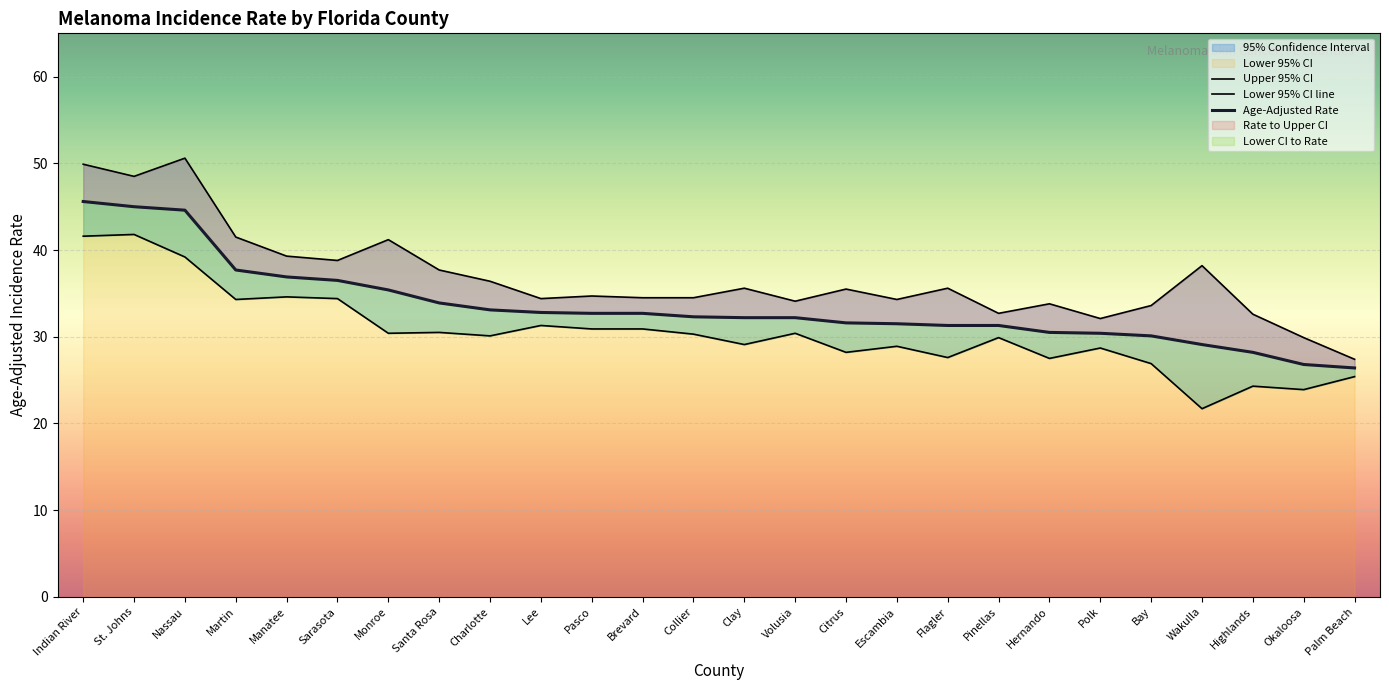

What is the difference between the maximum and second lowest values in the Lower 95% CI line series?

17.9